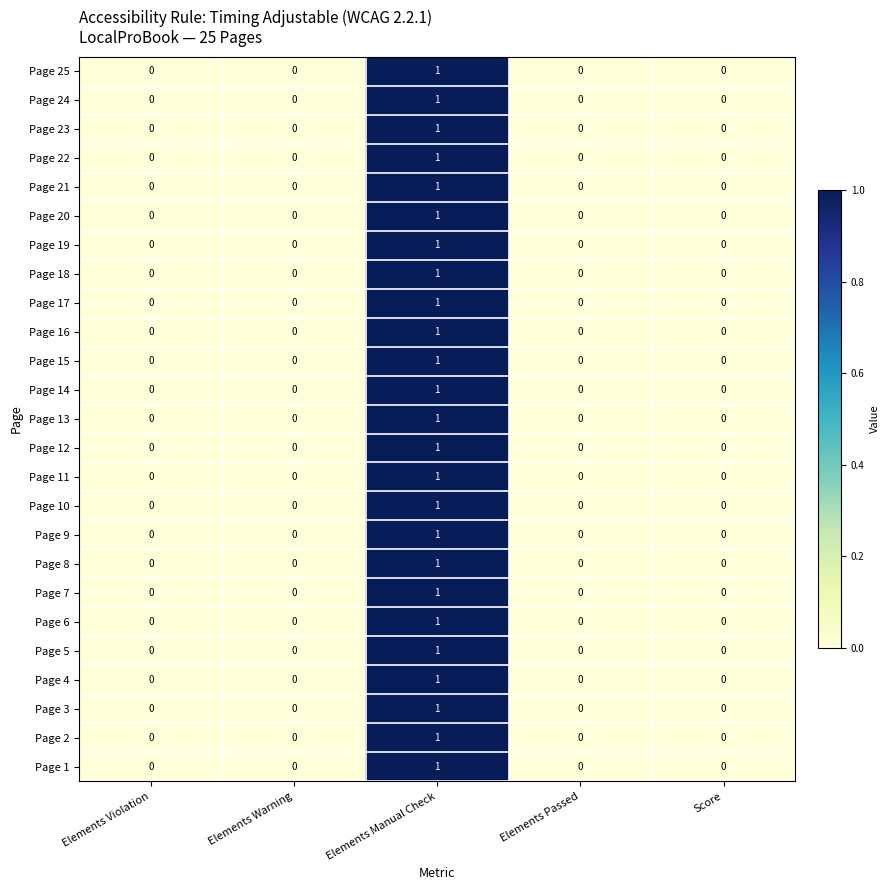

Count the number of categories in the chart.

5